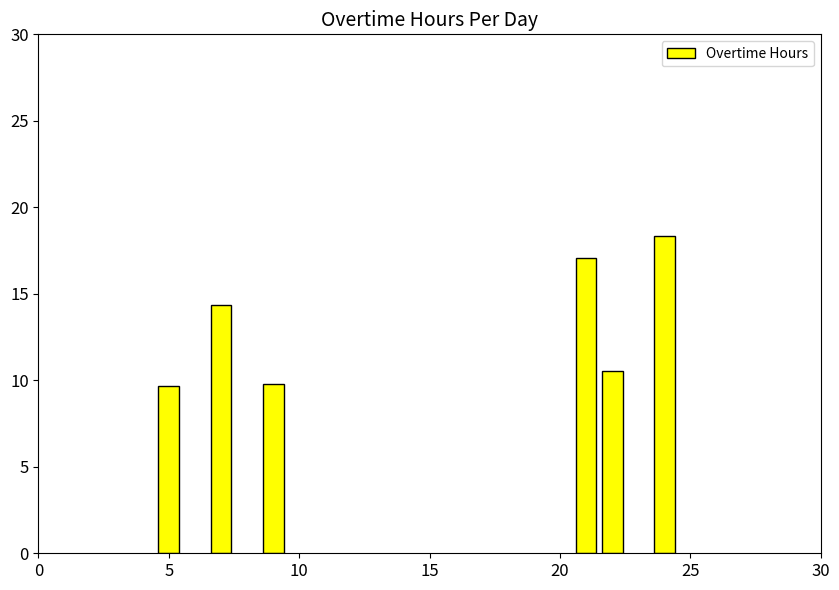

What is the minimum value shown in the chart?

9.7